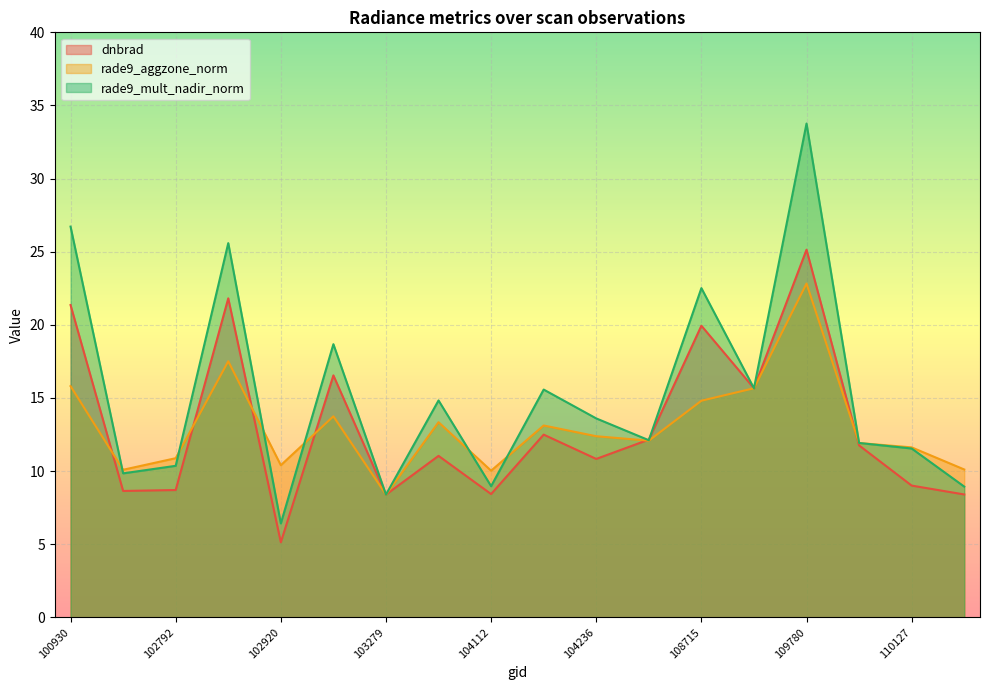

What is the difference between the maximum and minimum values in the rade9_aggzone_norm series?

14.4